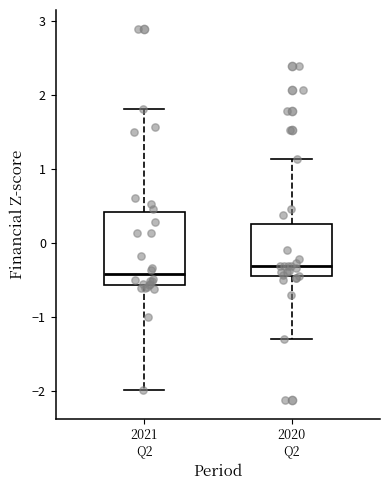

Comparing the boxes themselves (not the whiskers), which one is the tallest?

2021 Q2